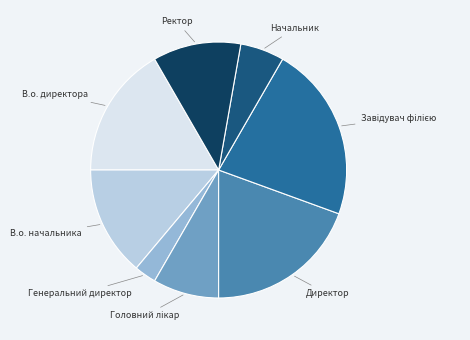

How many segments does this pie chart have?

8